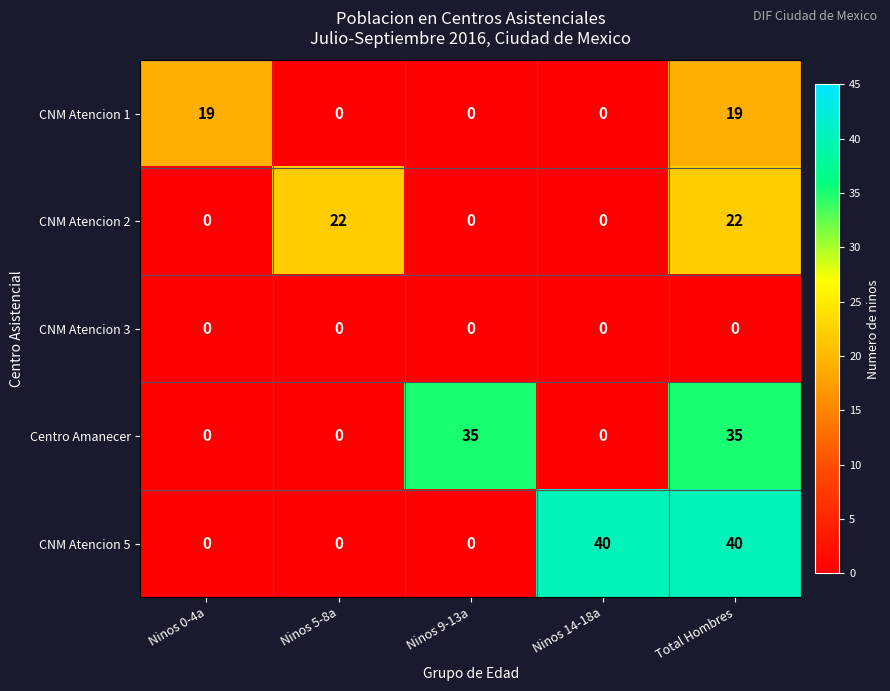

The value of Centro Amanecer at Ninos 14-18a is 0. True or false?

True